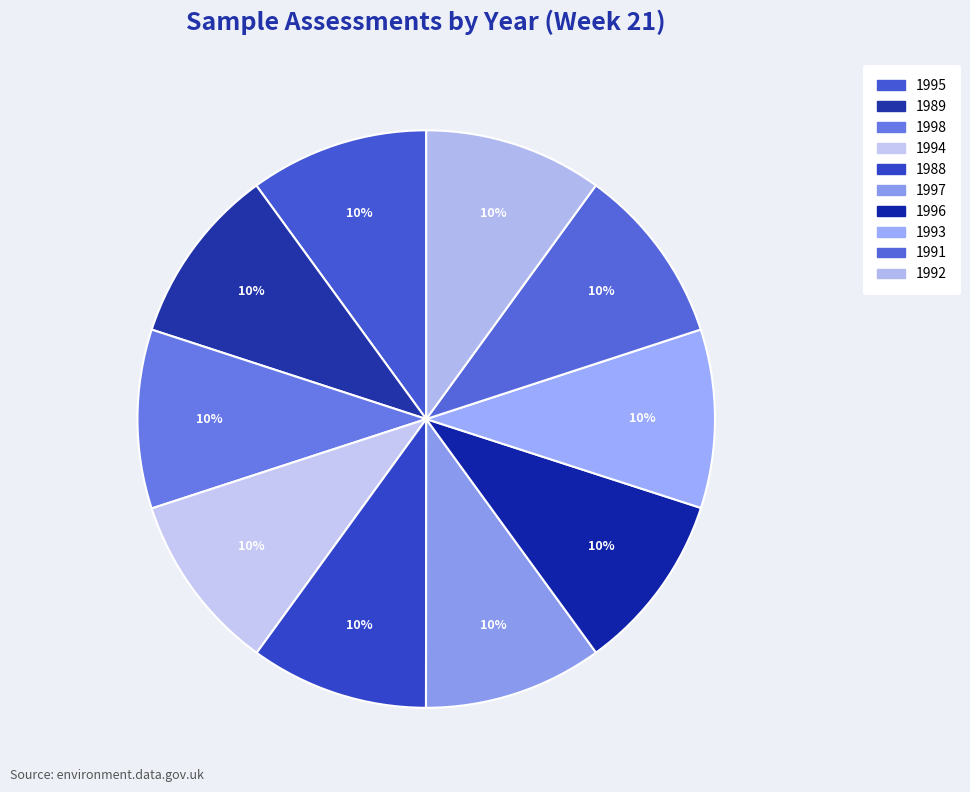

Do 1998 and 1995 together represent more than half of the pie?

No